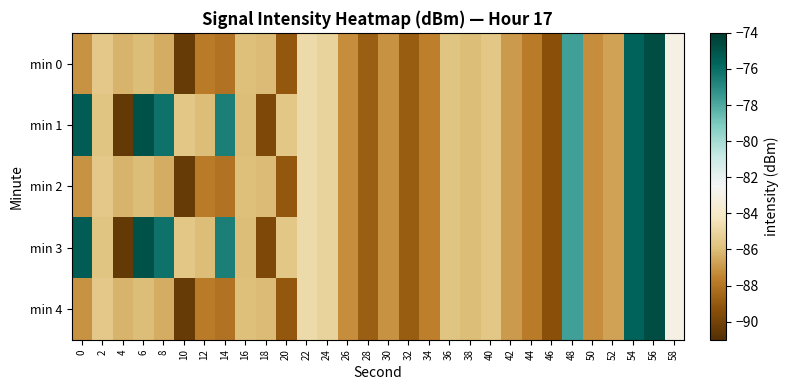

How many series are shown in this chart?

5